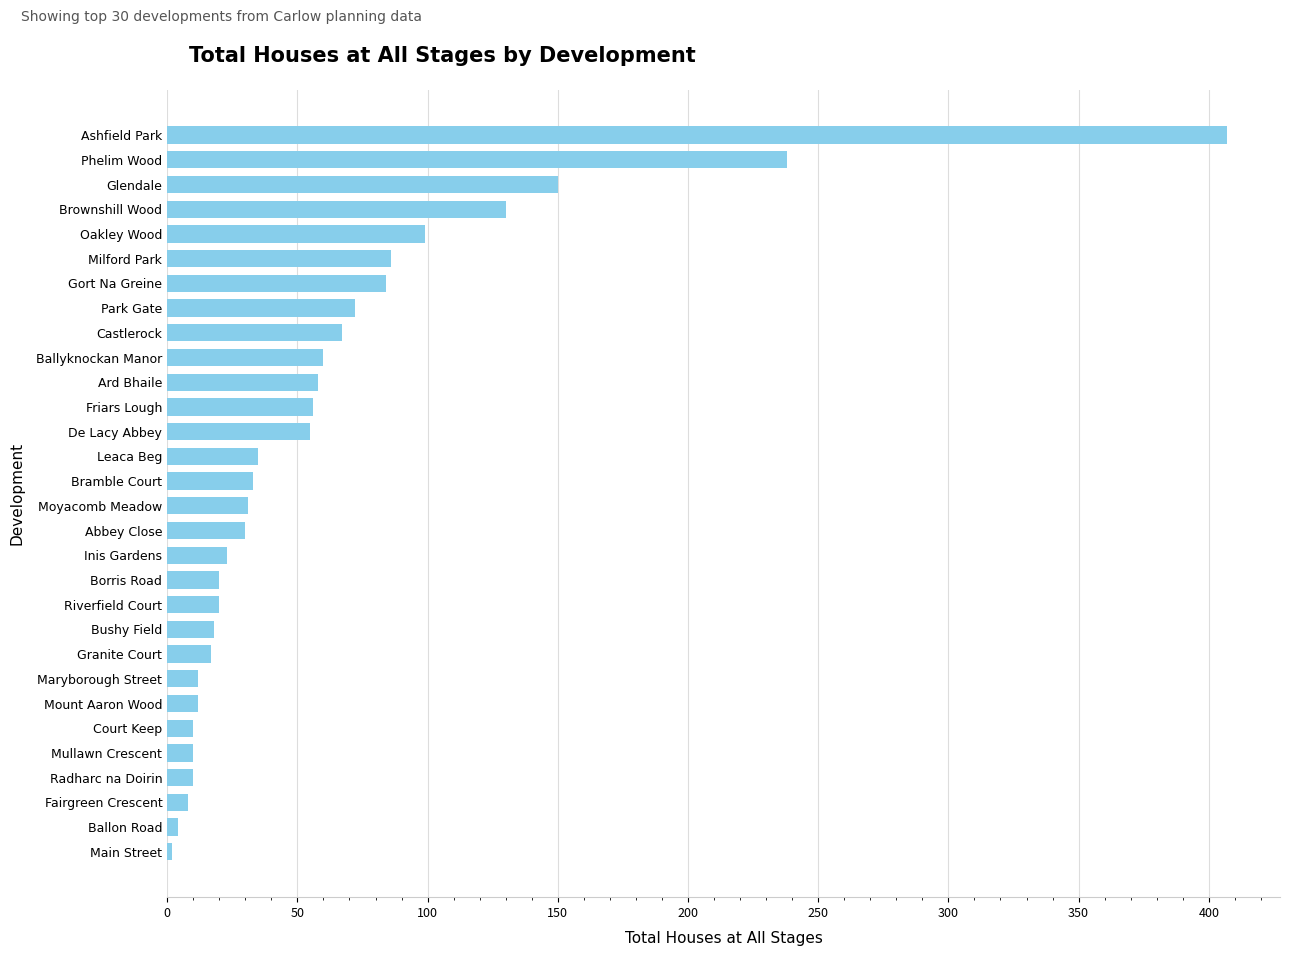

How many categories are shown in the chart?

30